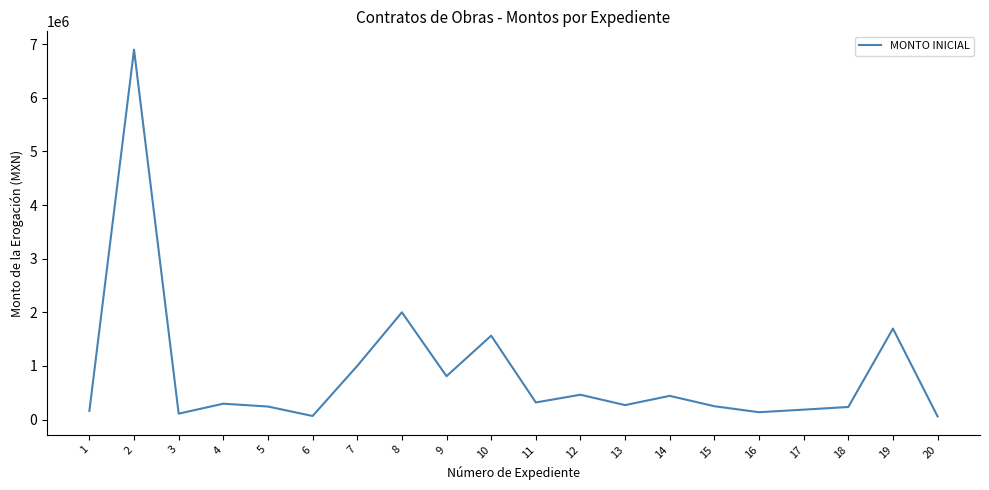

What is the difference between the maximum and minimum values?

6839973.5